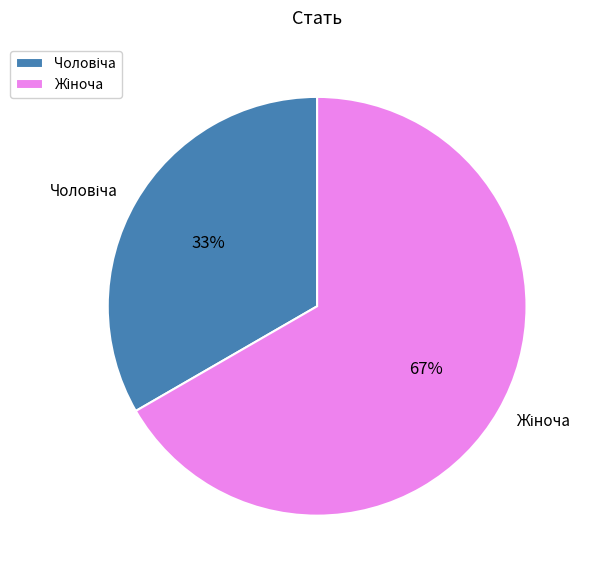

Does any single category account for the majority?

Yes